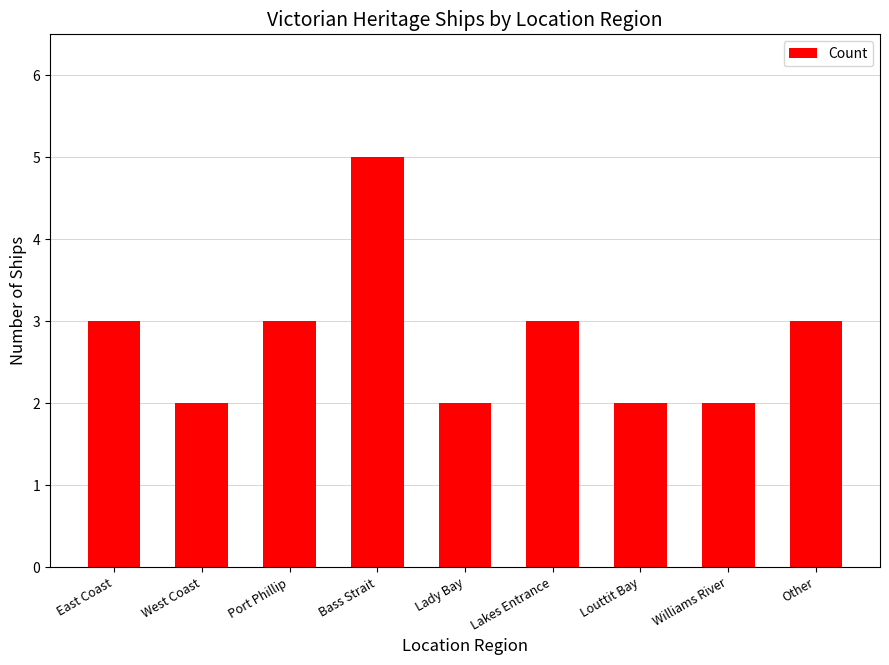

How many values are below 3?

4